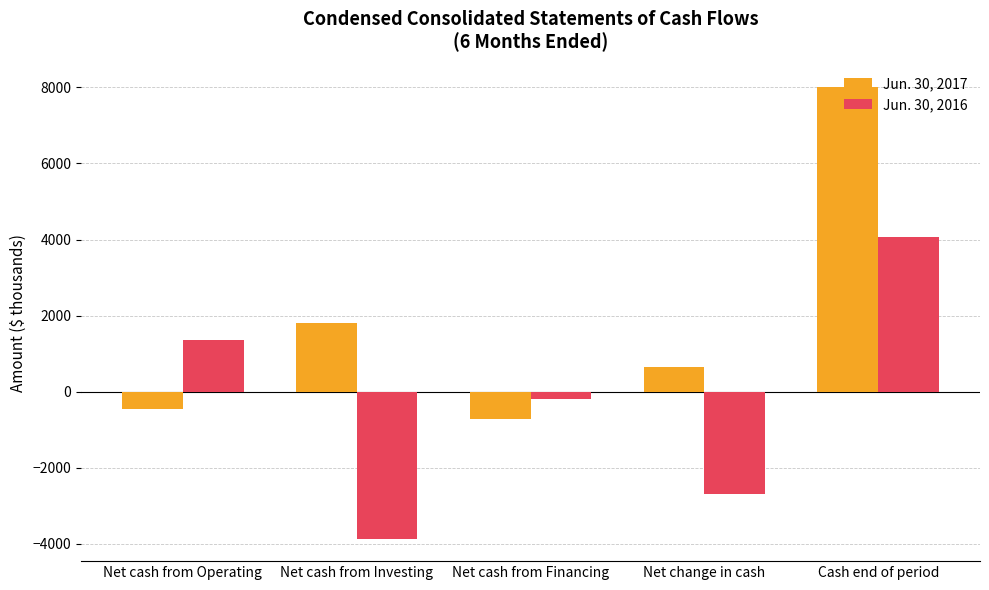

Which series changed the most between Net cash from Financing and Net change in cash?

Jun. 30, 2016